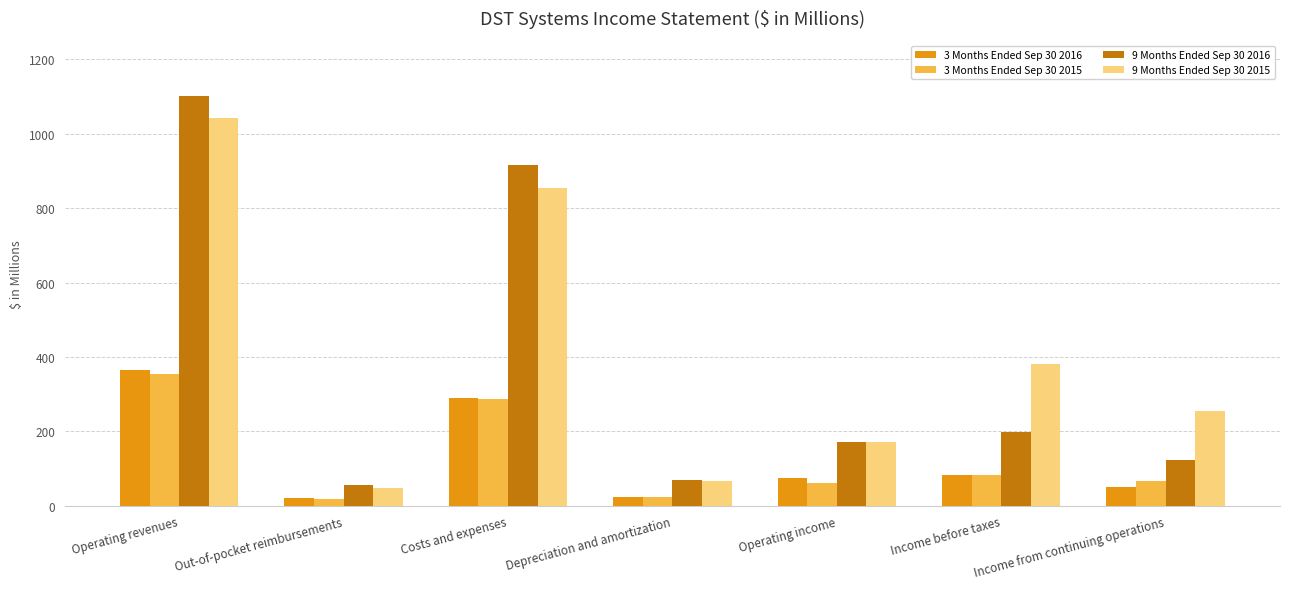

How many bars are there in each group?

4